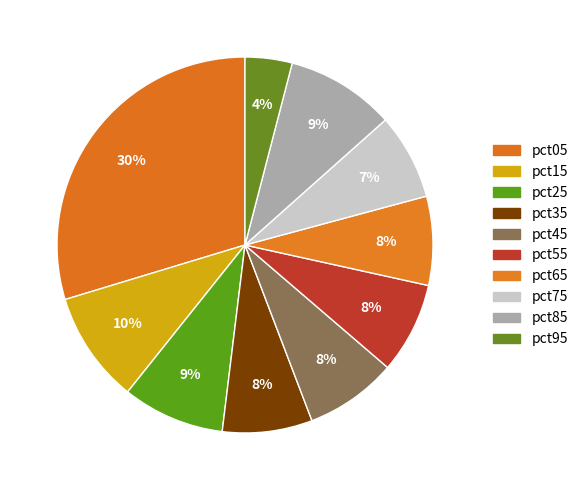

What percentage is the pct75 slice, to the nearest percent?

7%